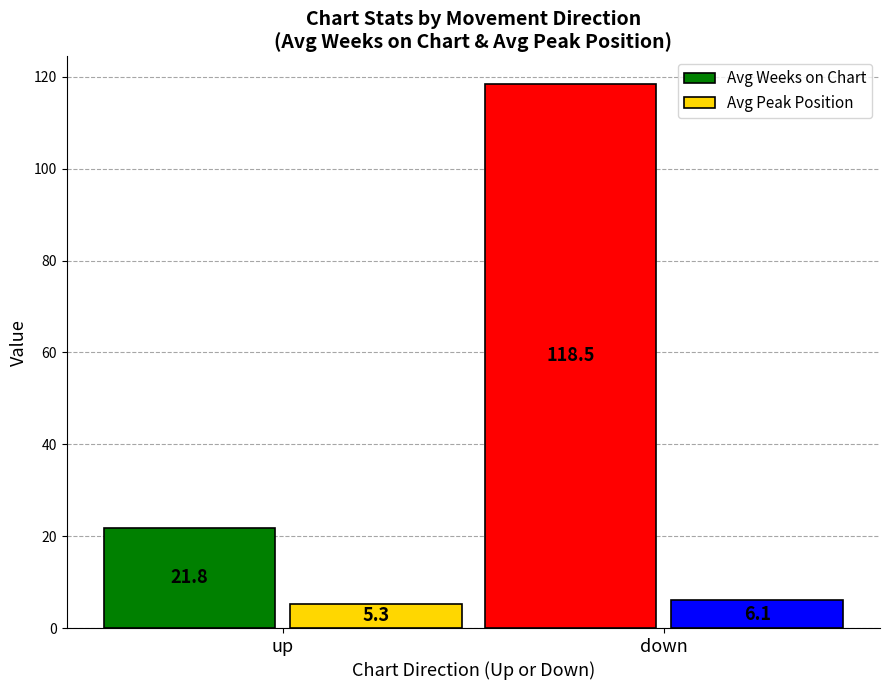

What is the average value of the Avg Weeks on Chart series?

70.2